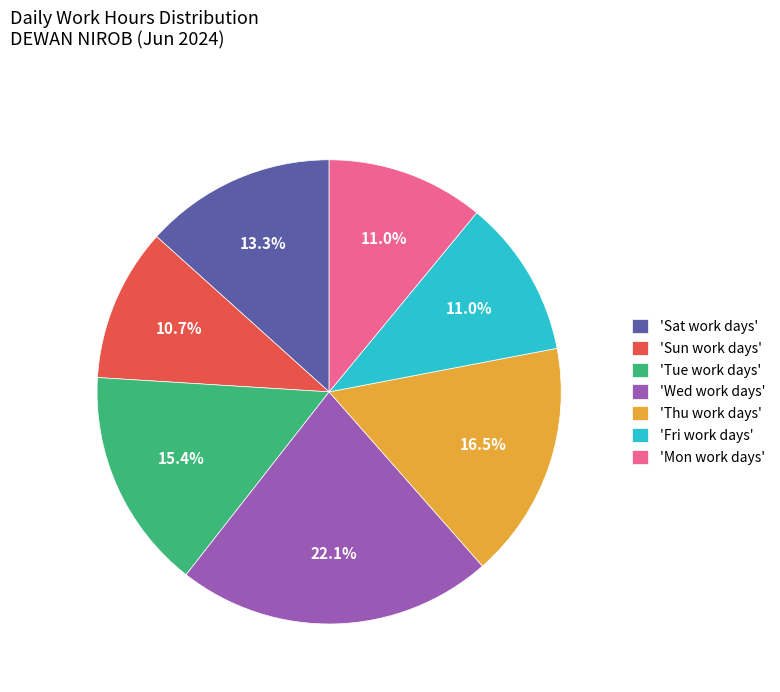

How much of the chart is everything except 'Thu work days'?

83.5%